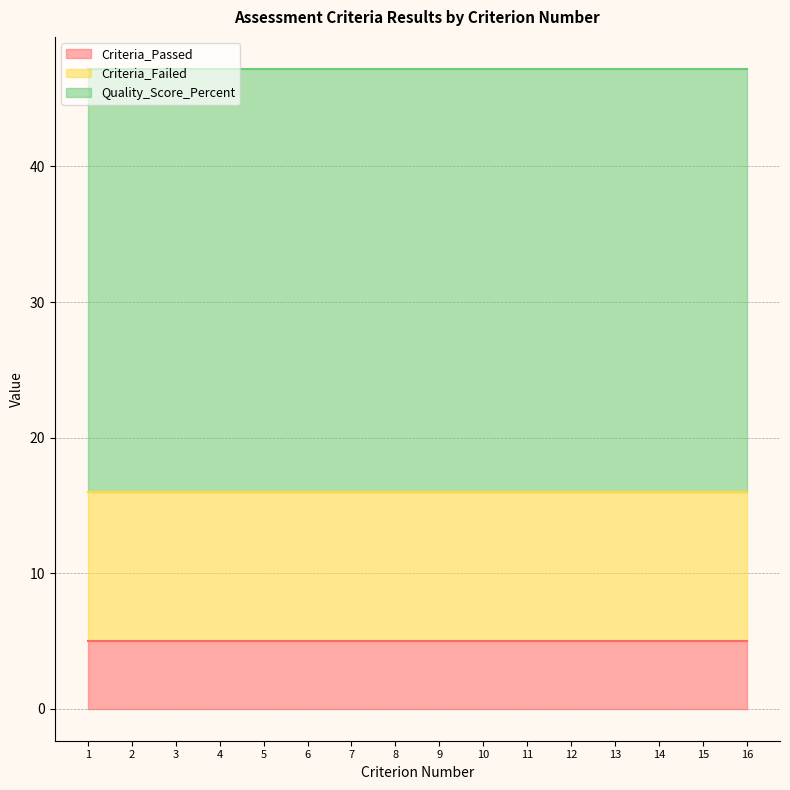

Reading right to left, list all the values displayed in this chart.

Criteria_Passed: 16=5.0	15=5.0	14=5.0	13=5.0	12=5.0	11=5.0	10=5.0	9=5.0	8=5.0	7=5.0	6=5.0	5=5.0	4=5.0	3=5.0	2=5.0	1=5.0
Criteria_Failed: 16=11.0	15=11.0	14=11.0	13=11.0	12=11.0	11=11.0	10=11.0	9=11.0	8=11.0	7=11.0	6=11.0	5=11.0	4=11.0	3=11.0	2=11.0	1=11.0
Quality_Score_Percent: 16=31.2	15=31.2	14=31.2	13=31.2	12=31.2	11=31.2	10=31.2	9=31.2	8=31.2	7=31.2	6=31.2	5=31.2	4=31.2	3=31.2	2=31.2	1=31.2